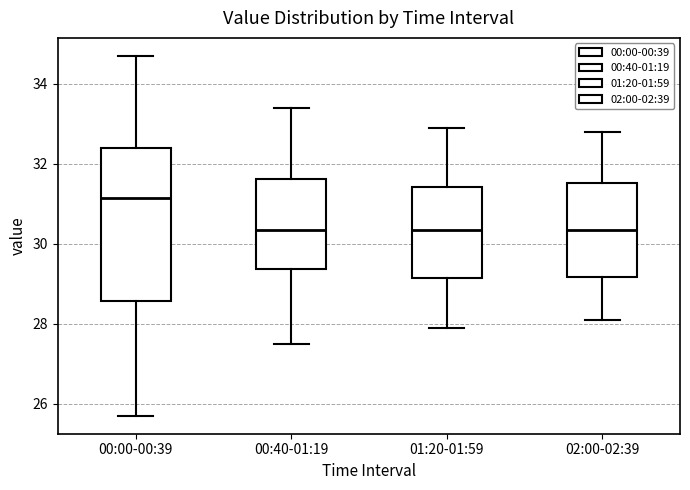

Reading left to right, transcribe this box plot: for each box, give where its median line is, the range the box spans, and where its two whiskers end, as read against the y-axis. The values are not printed on the chart, so give them approximately, as read against the axis.

00:00-00:39: median 31.2, box 28.6 to 32.4, whiskers 25.8 to 34.8
00:40-01:19: median 30.4, box 29.4 to 31.6, whiskers 27.6 to 33.4
01:20-01:59: median 30.4, box 29.2 to 31.4, whiskers 28.0 to 33.0
02:00-02:39: median 30.4, box 29.2 to 31.6, whiskers 28.2 to 32.8